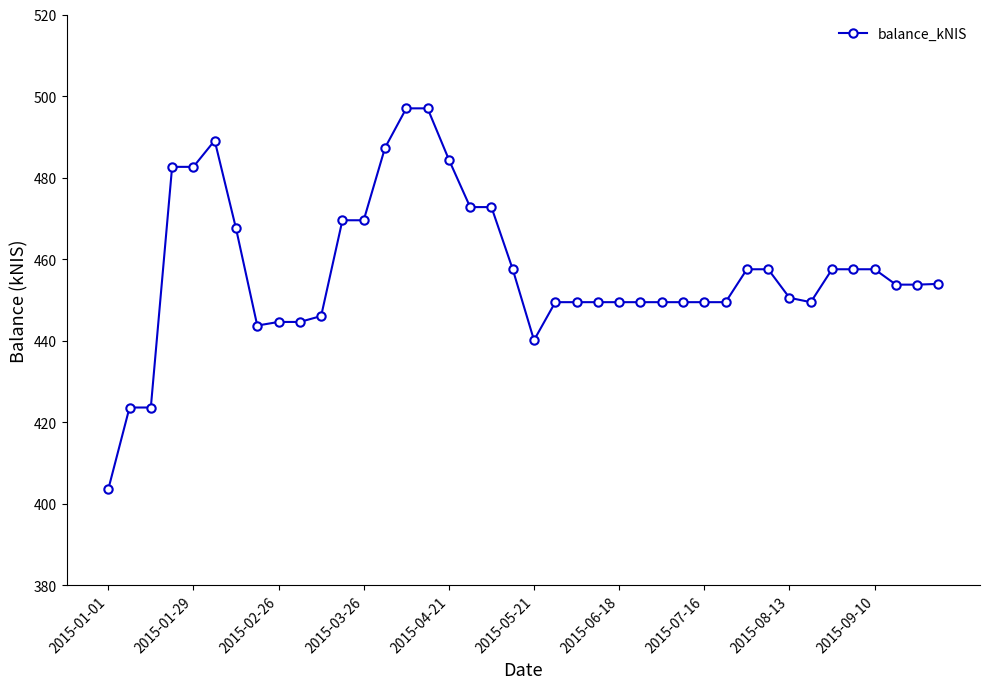

What is the value of the 15th point from the left?

497.0